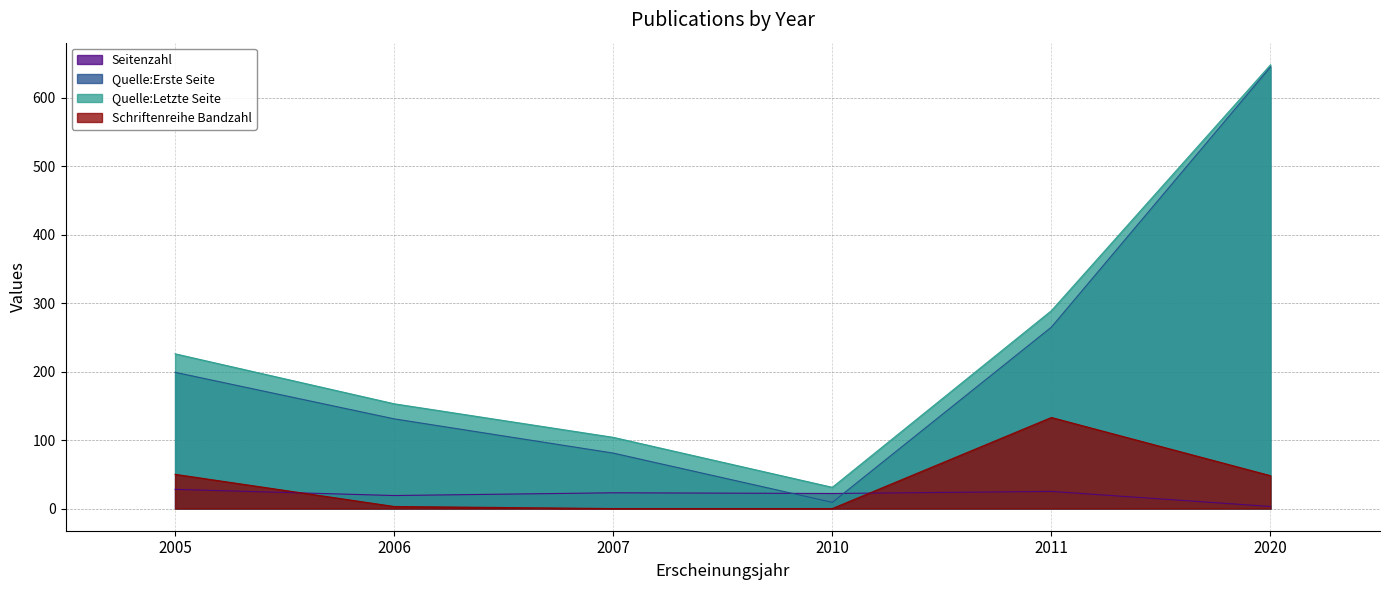

How many interior local peaks does the Seitenzahl series have?

2